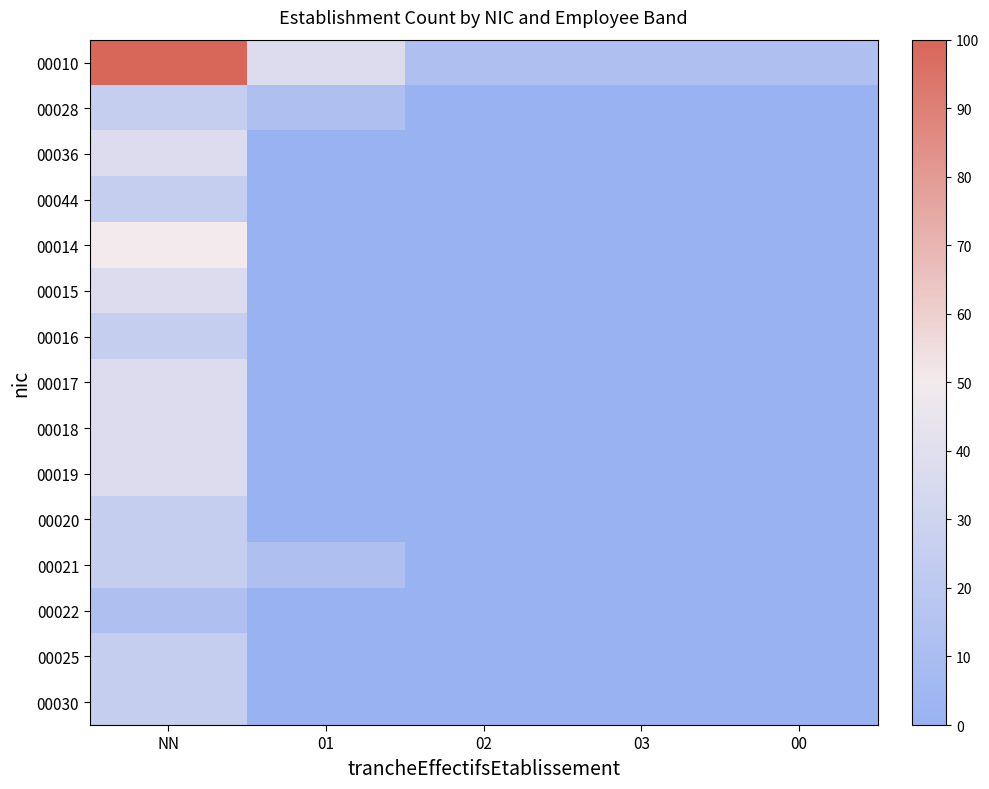

What is the difference between the highest and lowest values at 00?

12.5